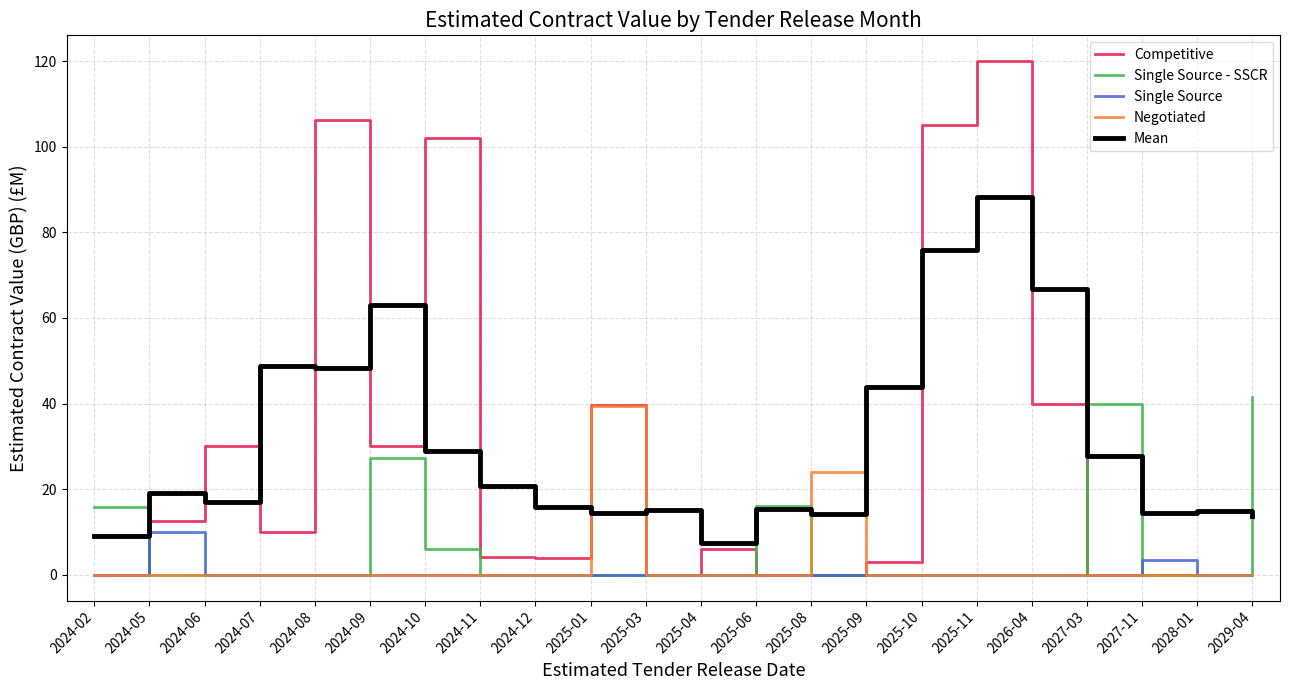

Count the number of data series in this chart.

5